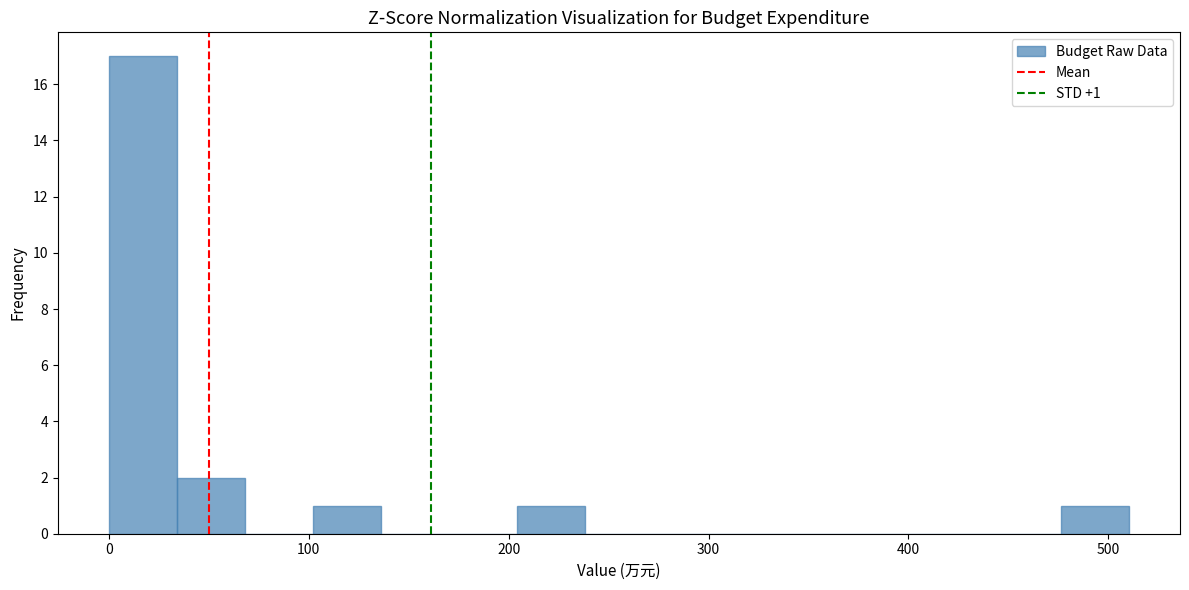

Read against the x-axis, roughly where is the centre of the tallest bar?

20